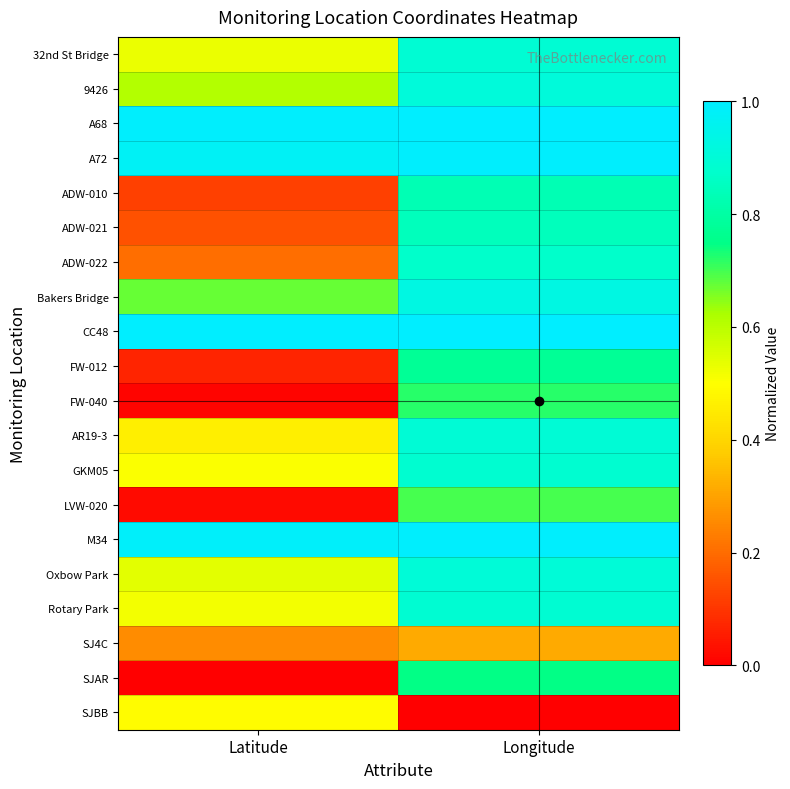

Rank the series by their maximum value, from lowest to highest.

SJ4C, SJBB, LVW-020, FW-040, SJAR, FW-012, ADW-010, ADW-021, ADW-022, GKM05, Rotary Park, 32nd St Bridge, AR19-3, Oxbow Park, 9426, Bakers Bridge, M34, A72, CC48, A68